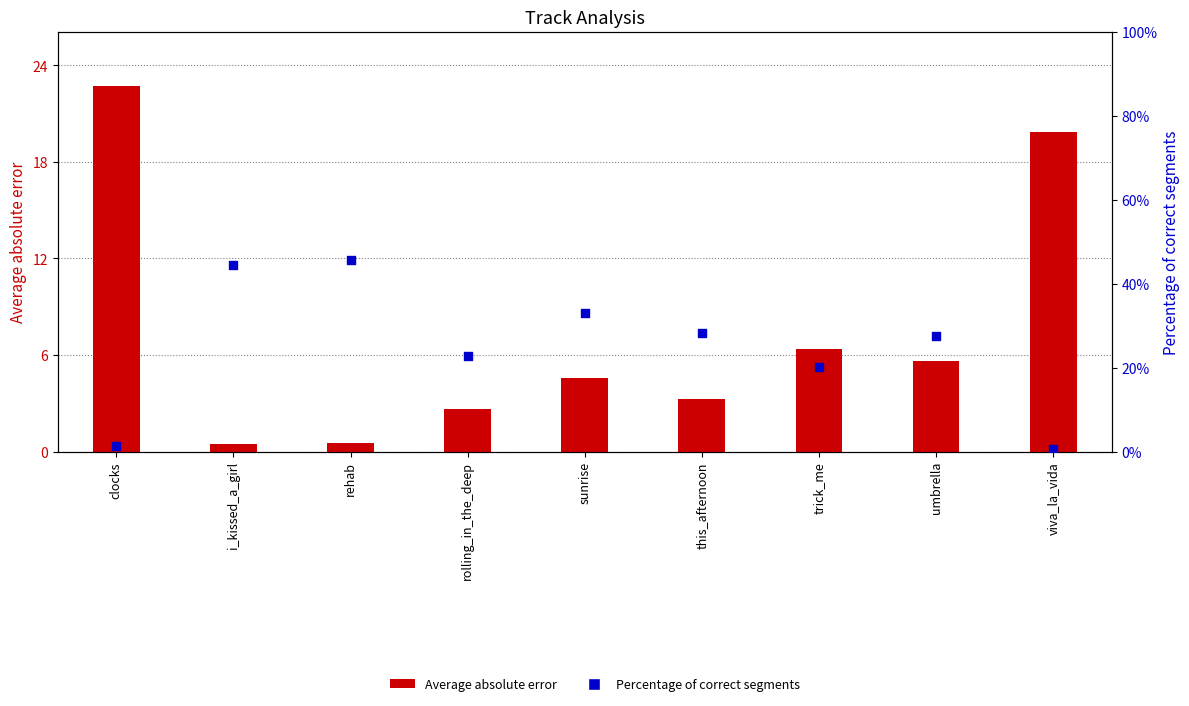

Is the value of Percentage of correct segments at trick_me greater than the value of Average absolute error at trick_me?

No